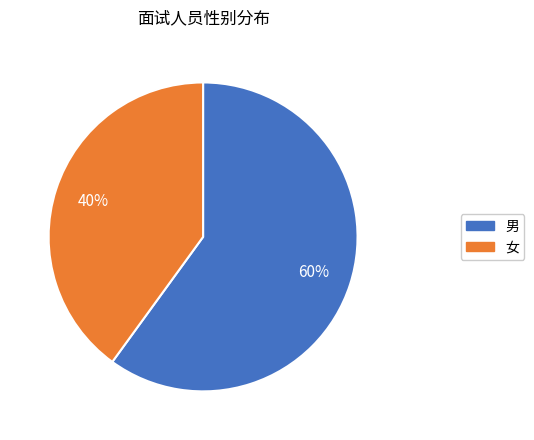

To the nearest percent, what portion does 男 represent?

60%